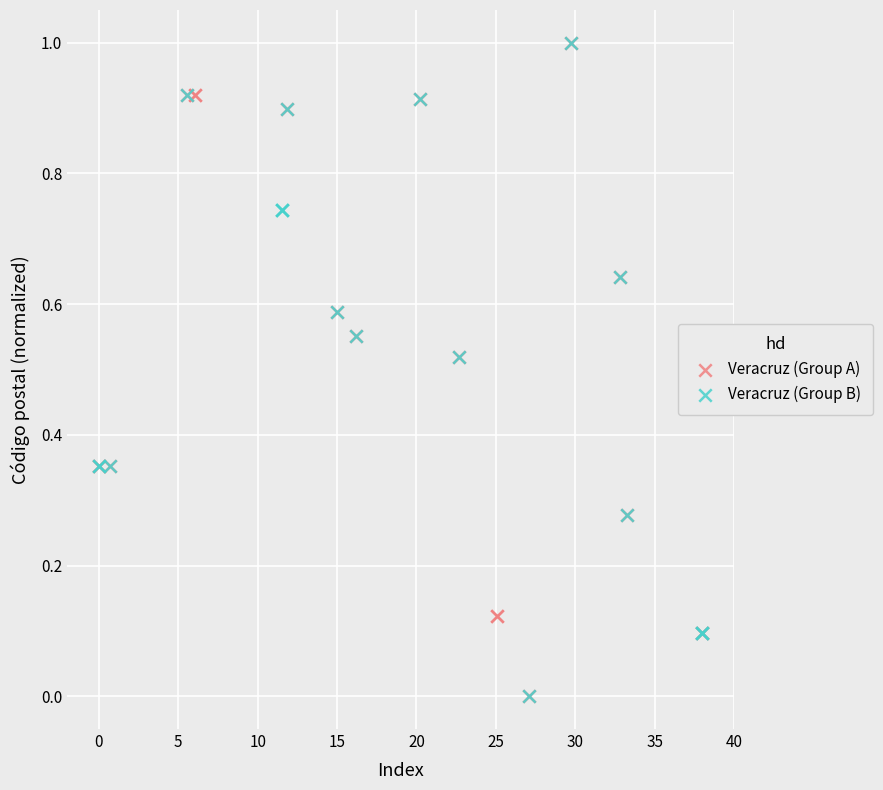

What are all the series names shown in the legend?

Veracruz (Group A), Veracruz (Group B)